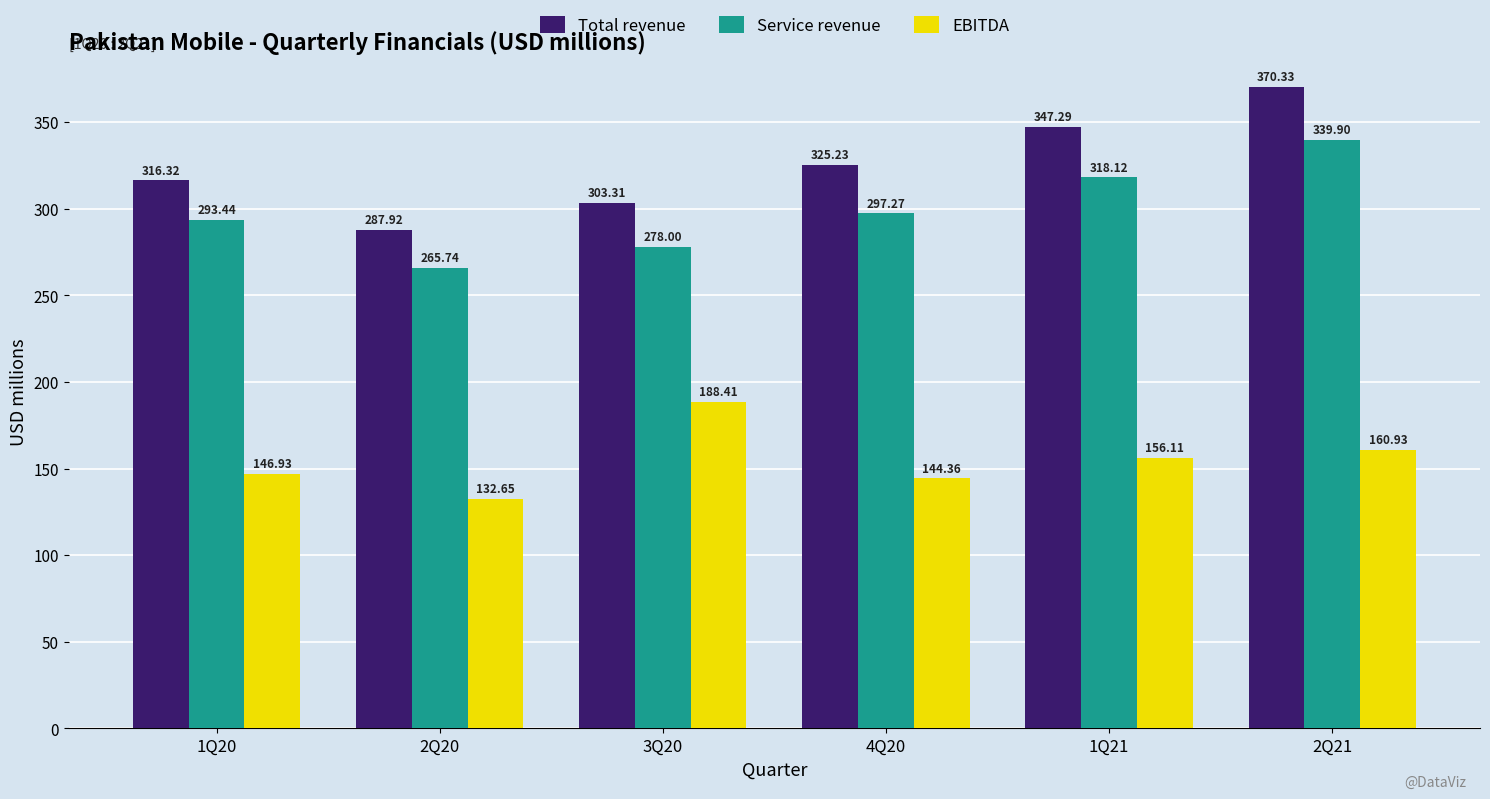

What is the sum of the EBITDA values at 2Q20 and 3Q20?

321.1